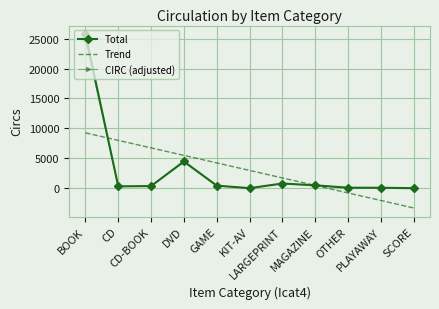

At which category does CIRC (adjusted) reach its first local peak?

DVD